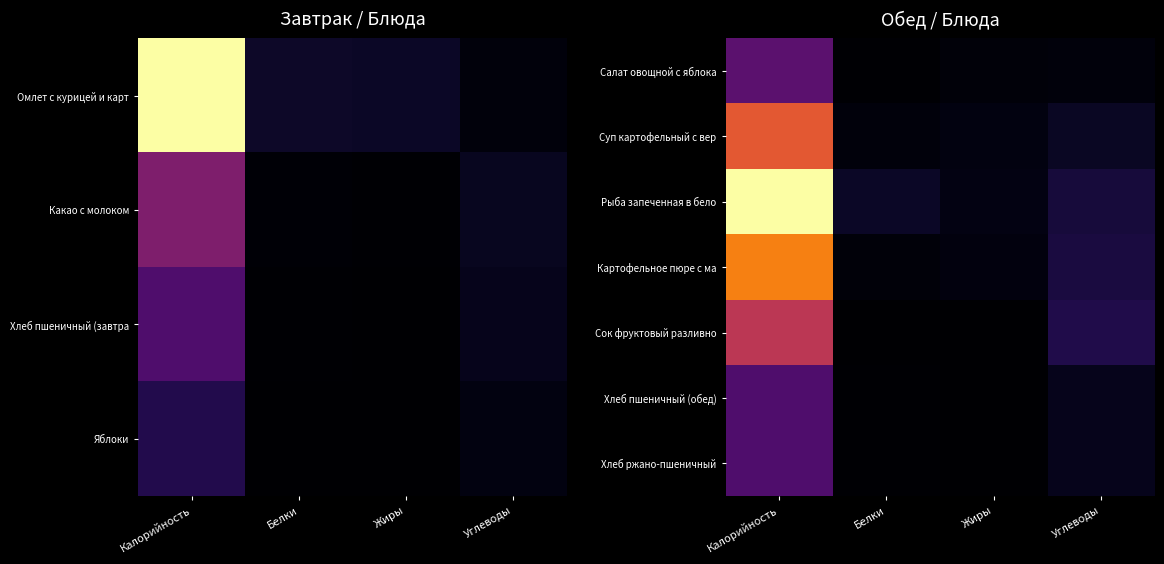

At how many categories does at least one series exceed 0?

4